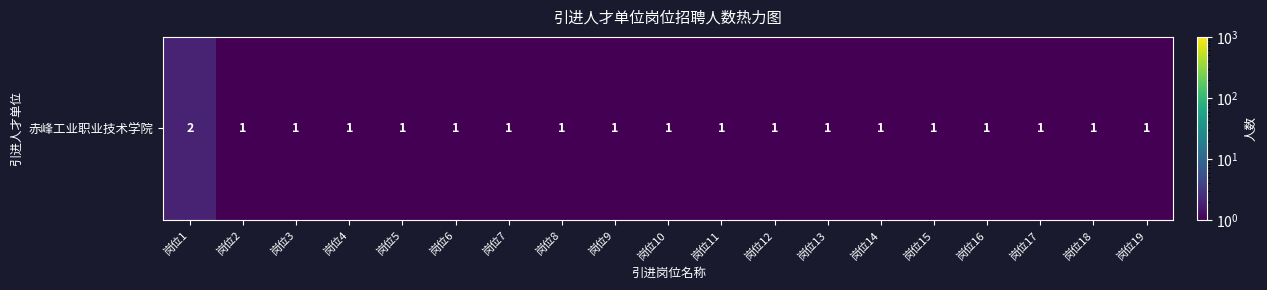

The chart shows a value of 0 at 岗位15. True or false?

False